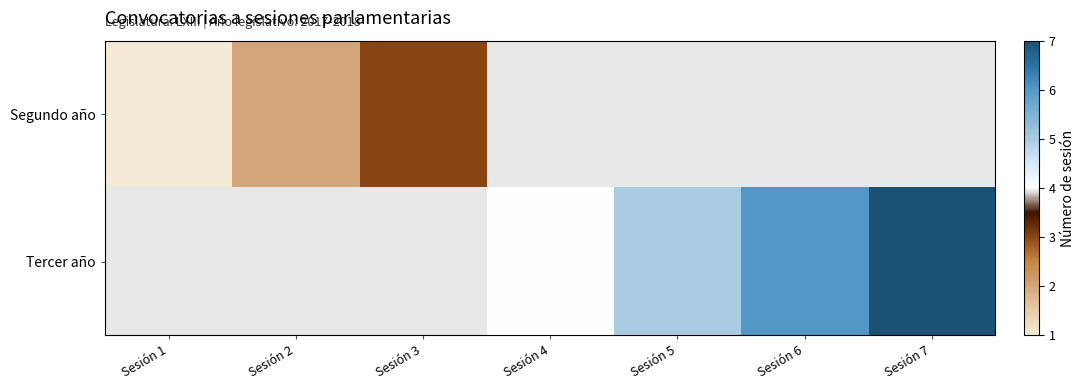

How many data points in Tercer año are above 4?

3